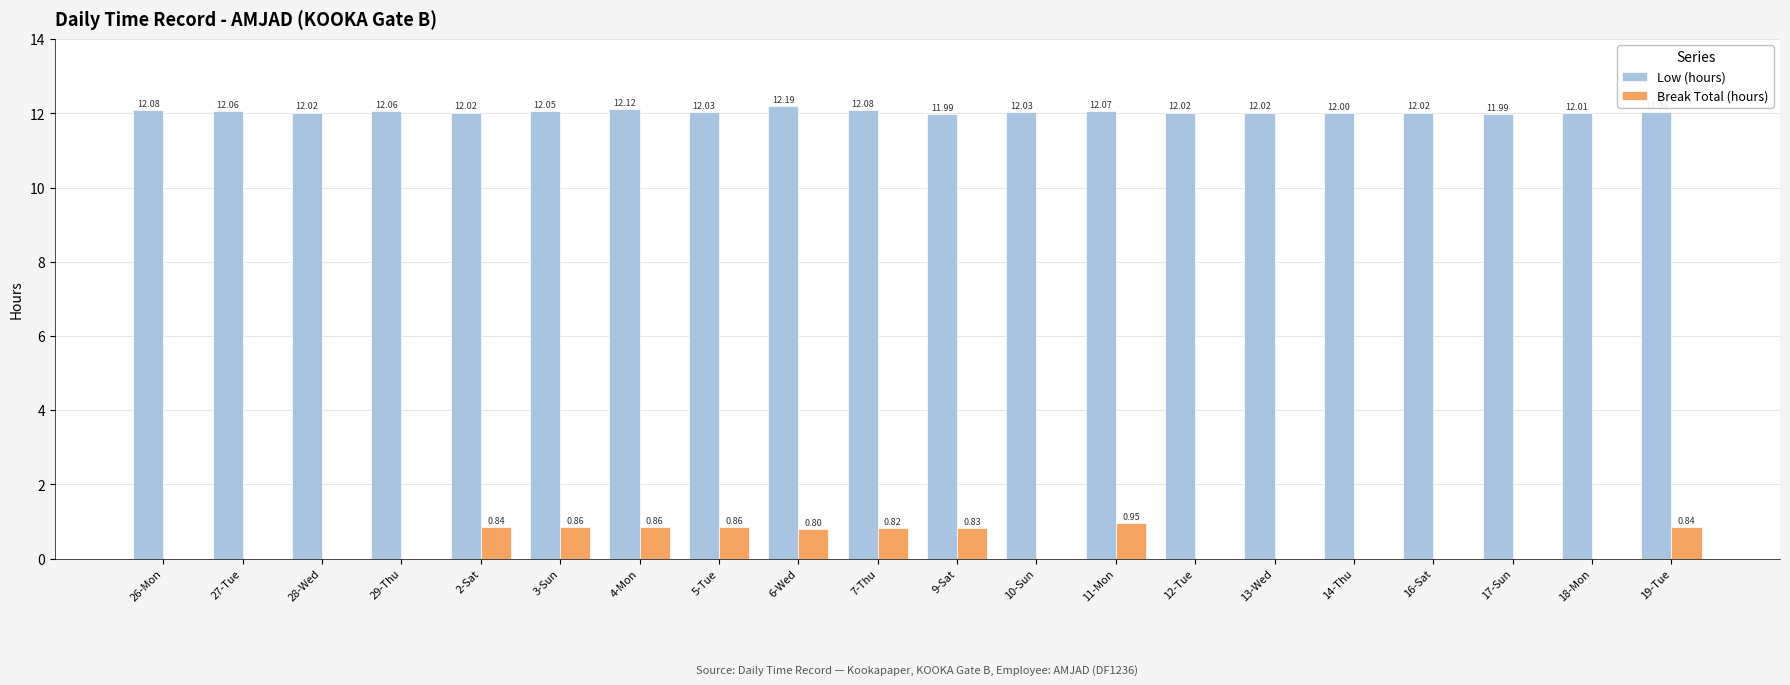

Is the value of Low (hours) at 26-Mon greater than the value of Break Total (hours) at 4-Mon?

Yes